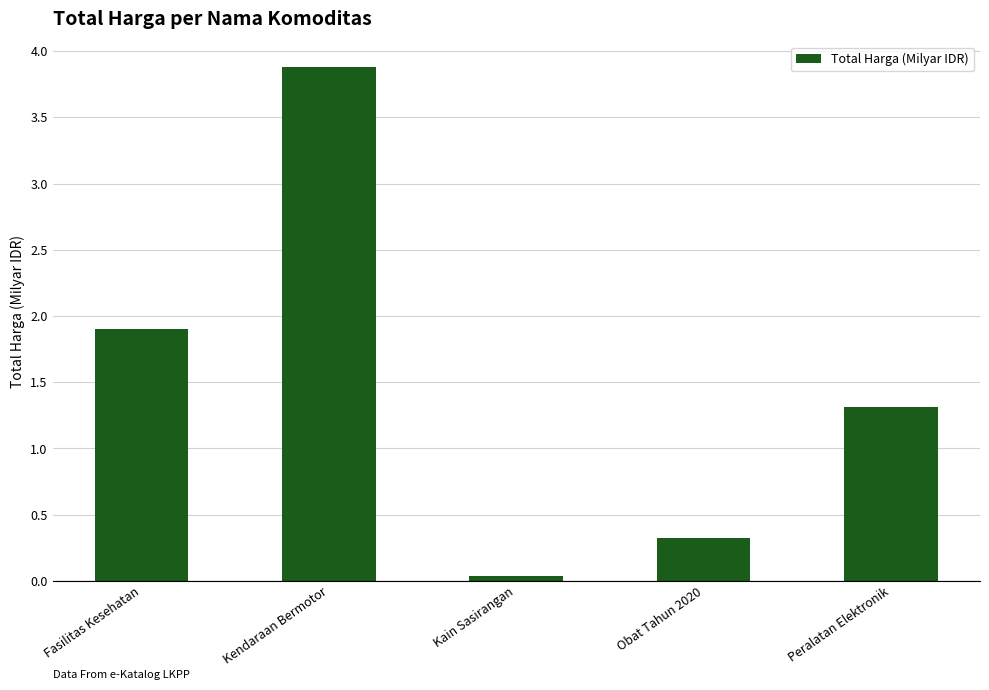

True or false: the data shows 1.9 at Fasilitas Kesehatan.

True